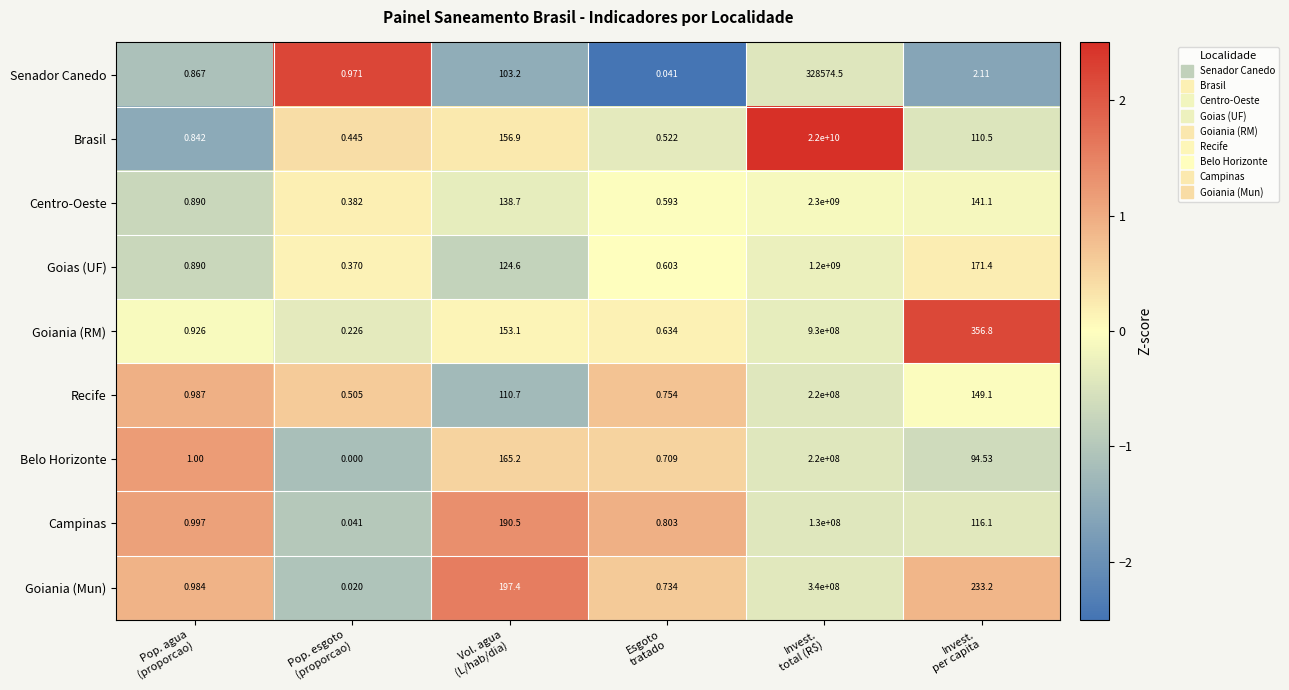

What is the difference between the highest and lowest values at Invest.
total (R$)?

21999671425.5